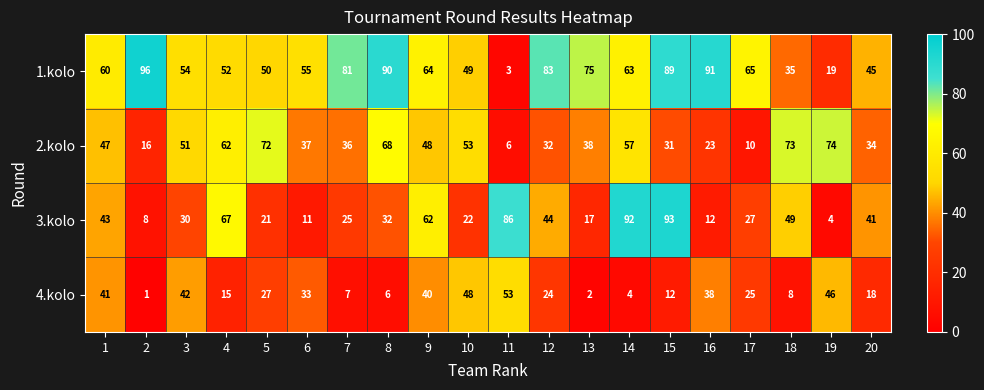

The value of 1.kolo at 2 is 96. True or false?

True